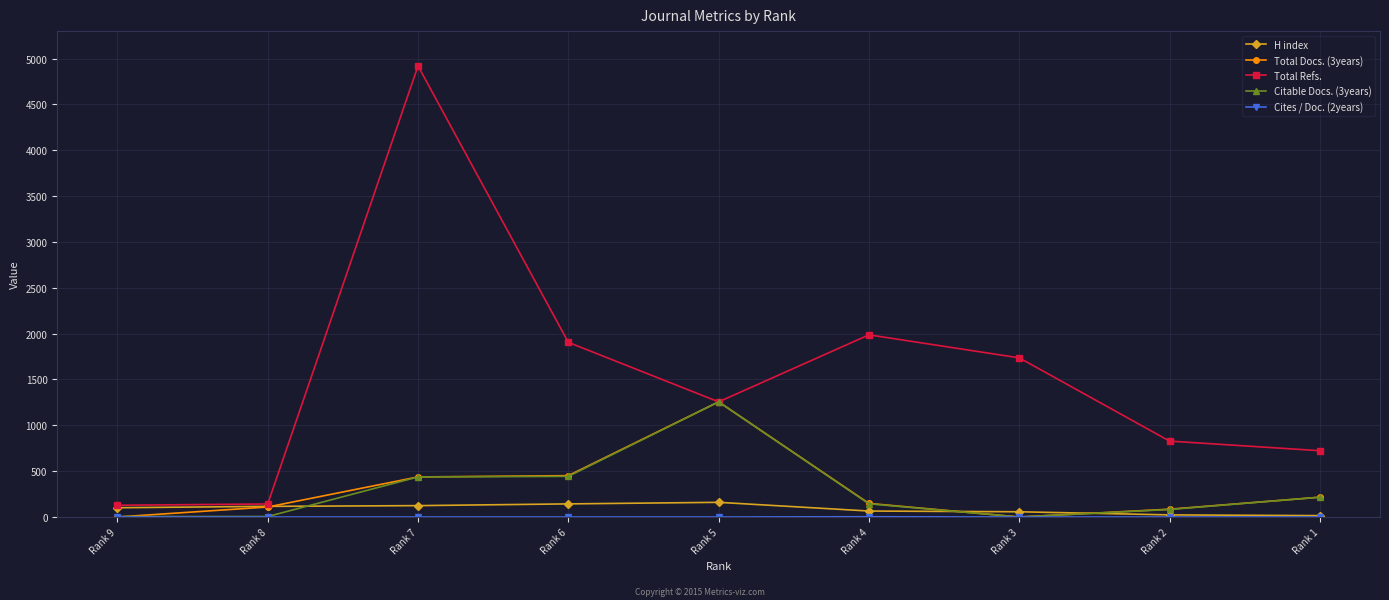

What is the greatest value displayed?

4920